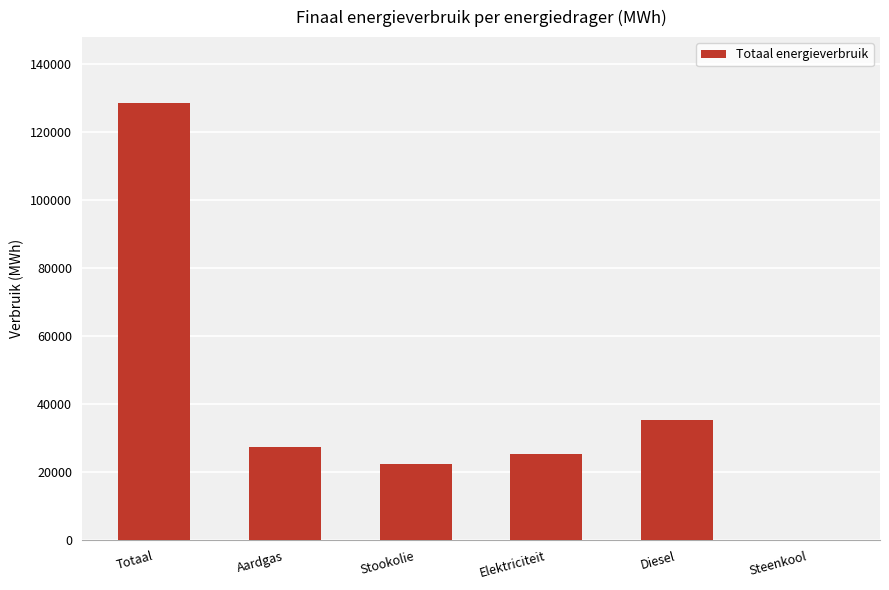

What is the greatest value displayed?

128486.5